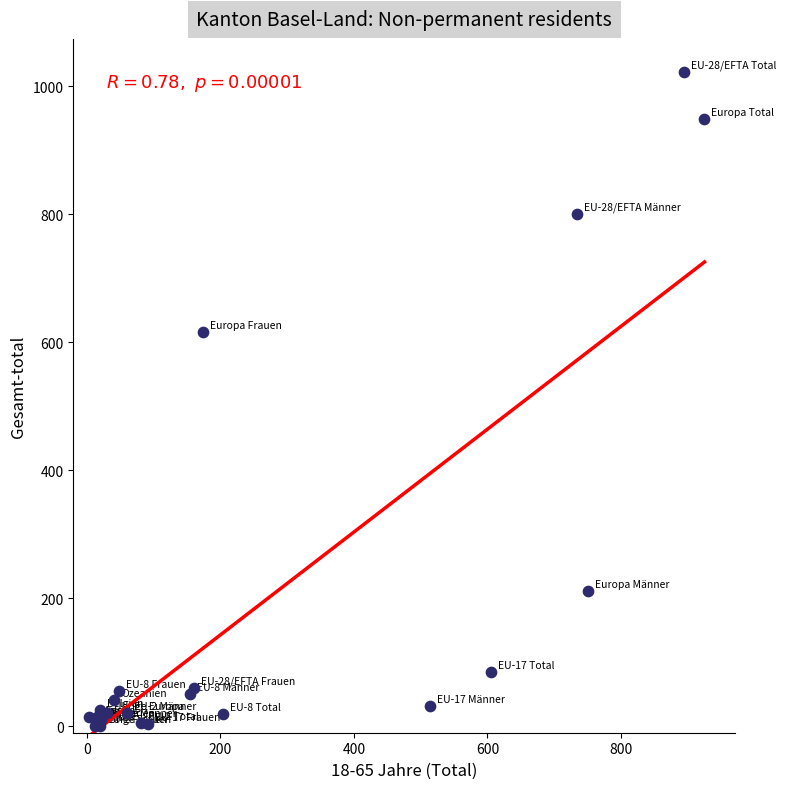

What Y value in the scatter plot is closest to 511?

616